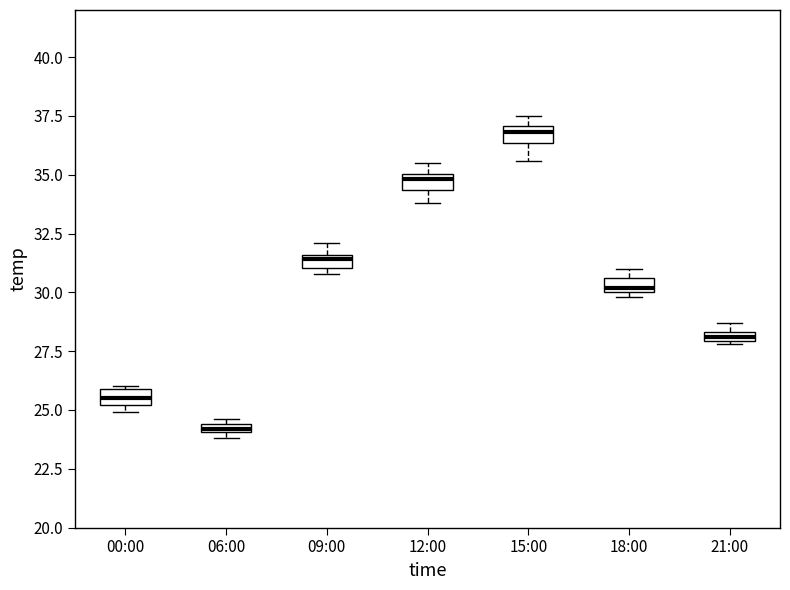

Where does the lower whisker of the box for 15:00 end on the y-axis? The values are not printed on the chart, so give them approximately, as read against the axis.

35.5